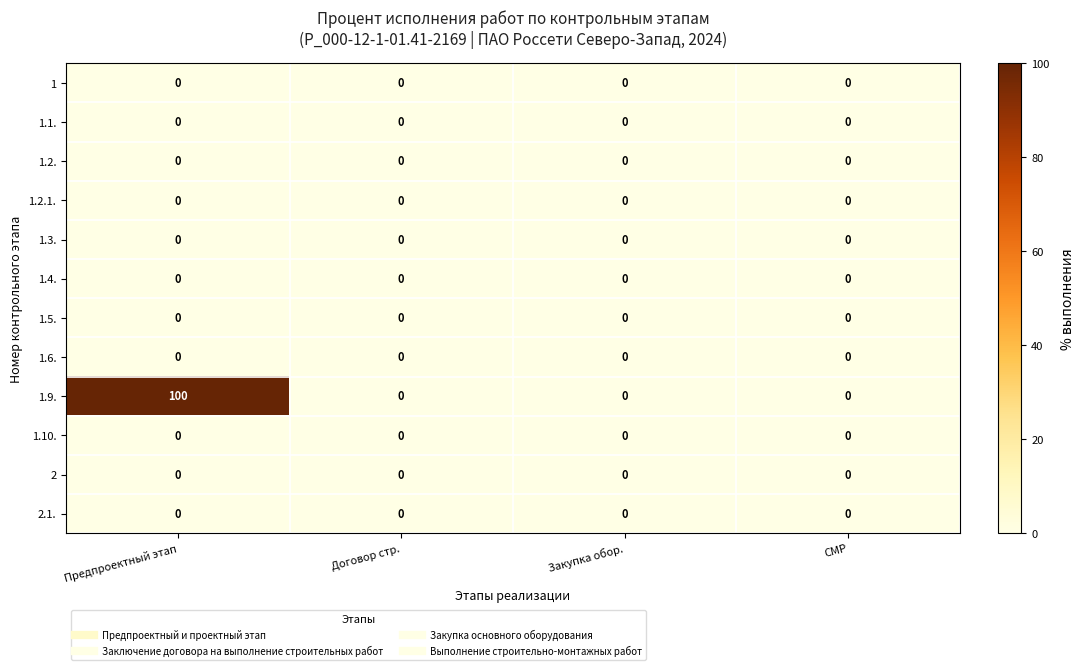

What is the difference between the maximum and second lowest values in the 1.9. series?

100